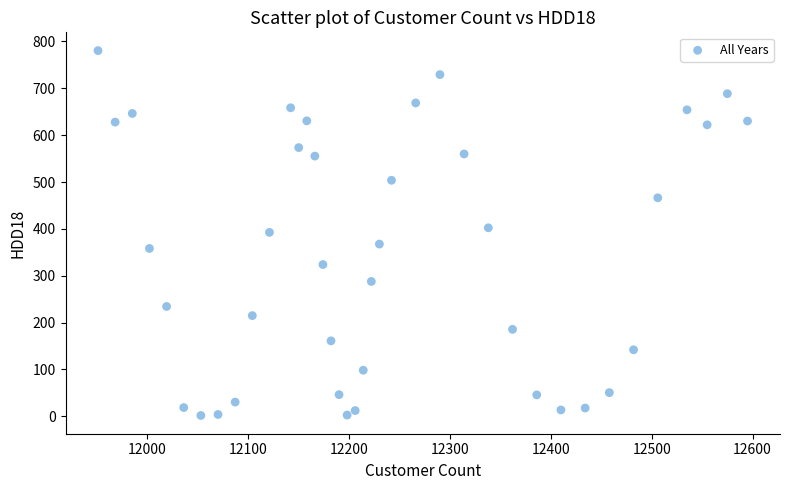

What is the range of X values (max minus min)?

644.0